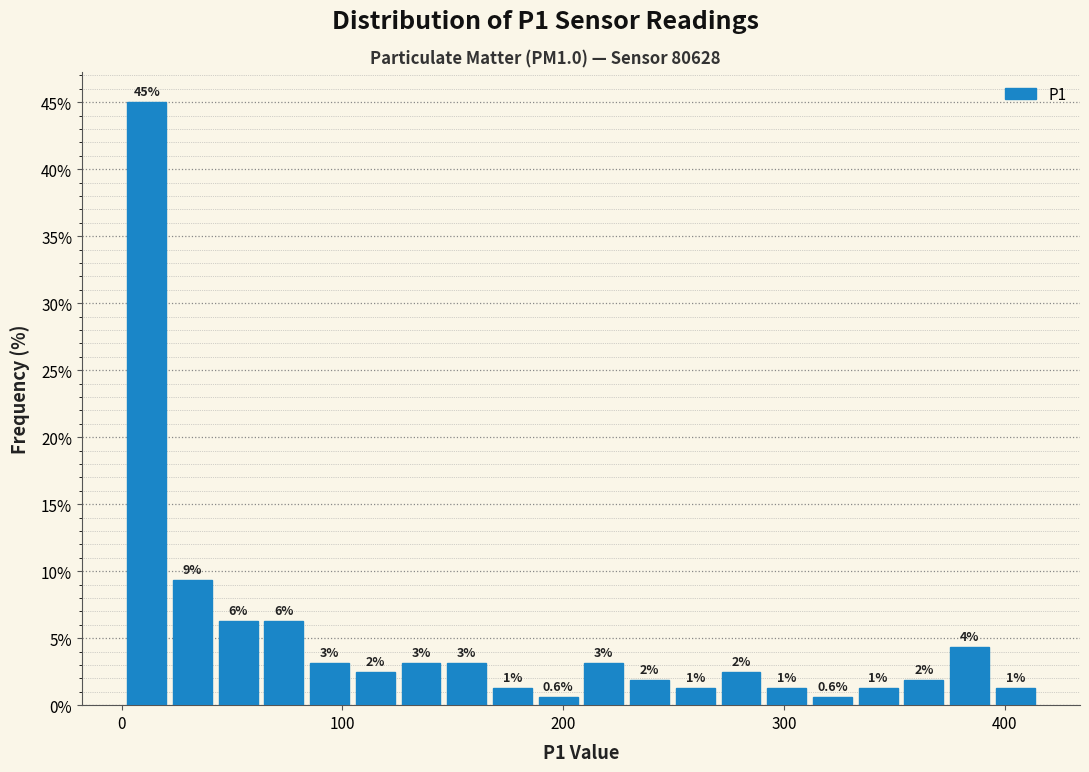

Read against the x-axis, roughly where is the centre of the tallest bar?

10